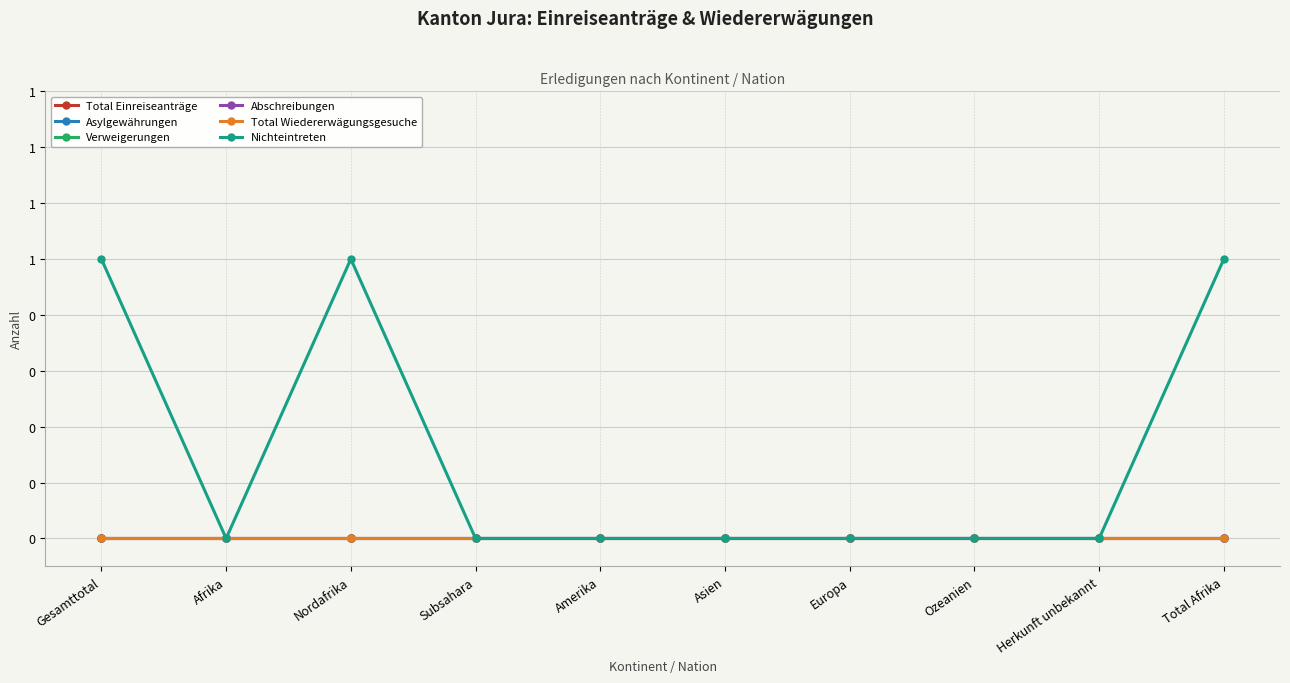

Is it true that Asylgewährungen equals 0 at Total Afrika?

True